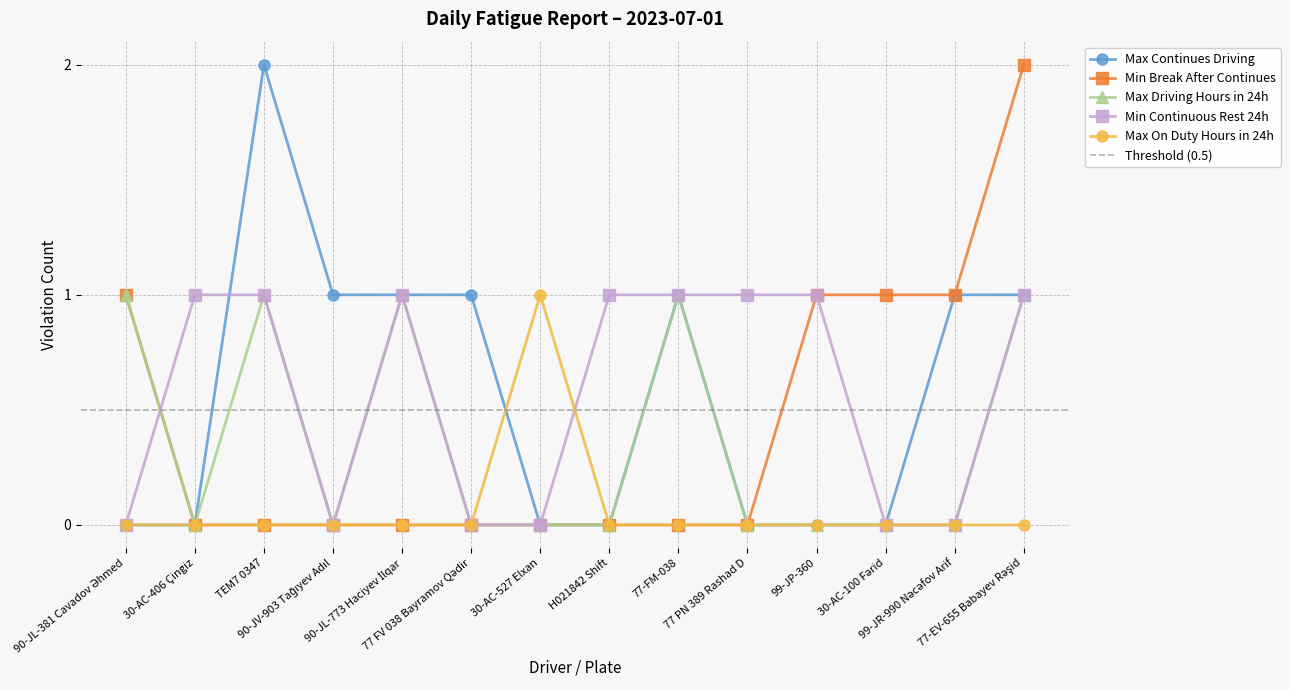

Reading left to right, transcribe all the data shown in this chart.

Max Continues Driving: 90-JL-381 Cavadov Əhmed=0	30-AC-406 Çingiz=0	TEM7 0347=2	90-JV-903 Tağıyev Adıl=1	90-JL-773 Haciyev İlqar=1	77 FV 038 Bayramov Qədir=1	30-AC-527 Elxan=0	H021842 Shift=0	77-FM-038=1	77 PN 389 Rashad D=0	99-JP-360=0	30-AC-100 Fərid=0	99-JR-990 Nəcəfov Arif=1	77-EV-655 Babayev Rəşid=1
Min Break After Continues: 90-JL-381 Cavadov Əhmed=1	30-AC-406 Çingiz=0	TEM7 0347=0	90-JV-903 Tağıyev Adıl=0	90-JL-773 Haciyev İlqar=0	77 FV 038 Bayramov Qədir=0	30-AC-527 Elxan=0	H021842 Shift=0	77-FM-038=0	77 PN 389 Rashad D=0	99-JP-360=1	30-AC-100 Fərid=1	99-JR-990 Nəcəfov Arif=1	77-EV-655 Babayev Rəşid=2
Max Driving Hours in 24h: 90-JL-381 Cavadov Əhmed=1	30-AC-406 Çingiz=0	TEM7 0347=1	90-JV-903 Tağıyev Adıl=0	90-JL-773 Haciyev İlqar=1	77 FV 038 Bayramov Qədir=0	30-AC-527 Elxan=0	H021842 Shift=0	77-FM-038=1	77 PN 389 Rashad D=0	99-JP-360=0	30-AC-100 Fərid=0	99-JR-990 Nəcəfov Arif=0	77-EV-655 Babayev Rəşid=1
Min Continuous Rest 24h: 90-JL-381 Cavadov Əhmed=0	30-AC-406 Çingiz=1	TEM7 0347=1	90-JV-903 Tağıyev Adıl=0	90-JL-773 Haciyev İlqar=1	77 FV 038 Bayramov Qədir=0	30-AC-527 Elxan=0	H021842 Shift=1	77-FM-038=1	77 PN 389 Rashad D=1	99-JP-360=1	30-AC-100 Fərid=0	99-JR-990 Nəcəfov Arif=0	77-EV-655 Babayev Rəşid=1
Max On Duty Hours in 24h: 90-JL-381 Cavadov Əhmed=0	30-AC-406 Çingiz=0	TEM7 0347=0	90-JV-903 Tağıyev Adıl=0	90-JL-773 Haciyev İlqar=0	77 FV 038 Bayramov Qədir=0	30-AC-527 Elxan=1	H021842 Shift=0	77-FM-038=0	77 PN 389 Rashad D=0	99-JP-360=0	30-AC-100 Fərid=0	99-JR-990 Nəcəfov Arif=0	77-EV-655 Babayev Rəşid=0